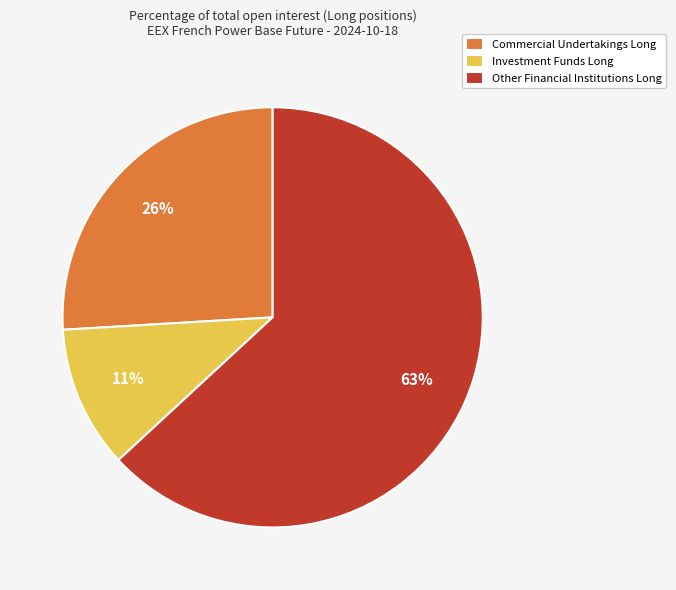

Rank the categories by value from highest to lowest.

Other Financial Institutions Long, Commercial Undertakings Long, Investment Funds Long